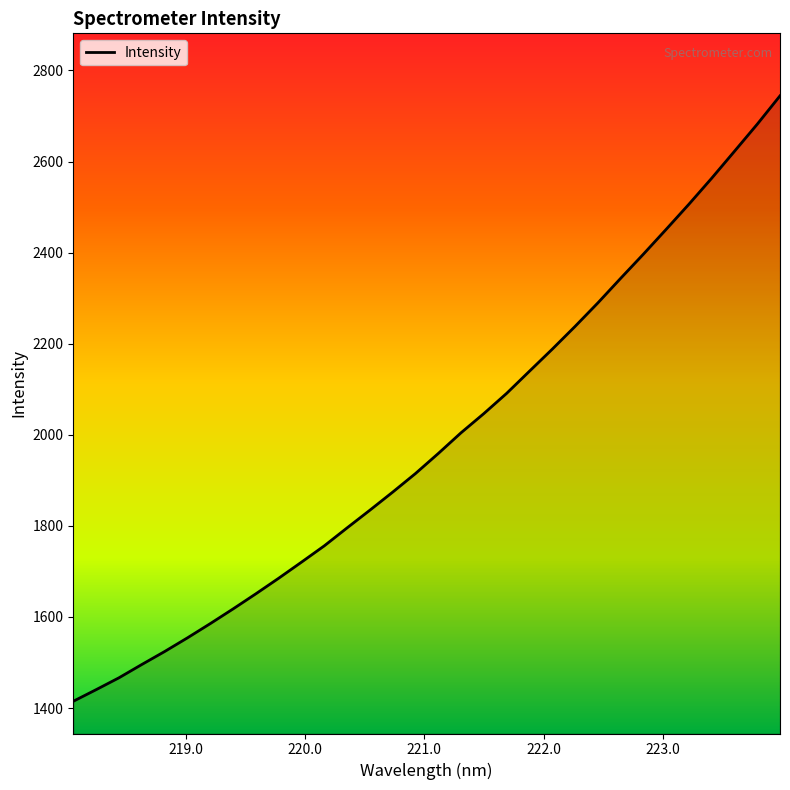

What is the smallest value displayed?

1414.9